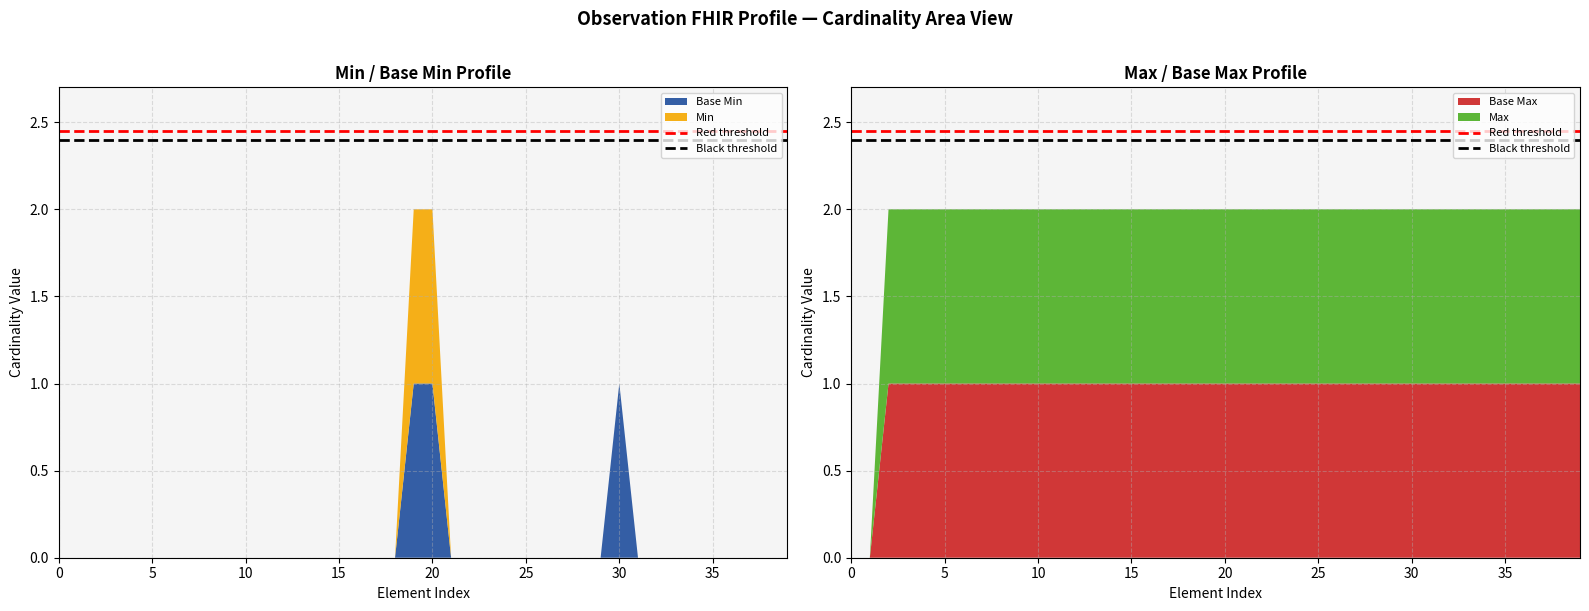

Reading left to right, list all the values displayed in this chart.

Red threshold: 2.5	2.5
Black threshold: 2.4	2.4